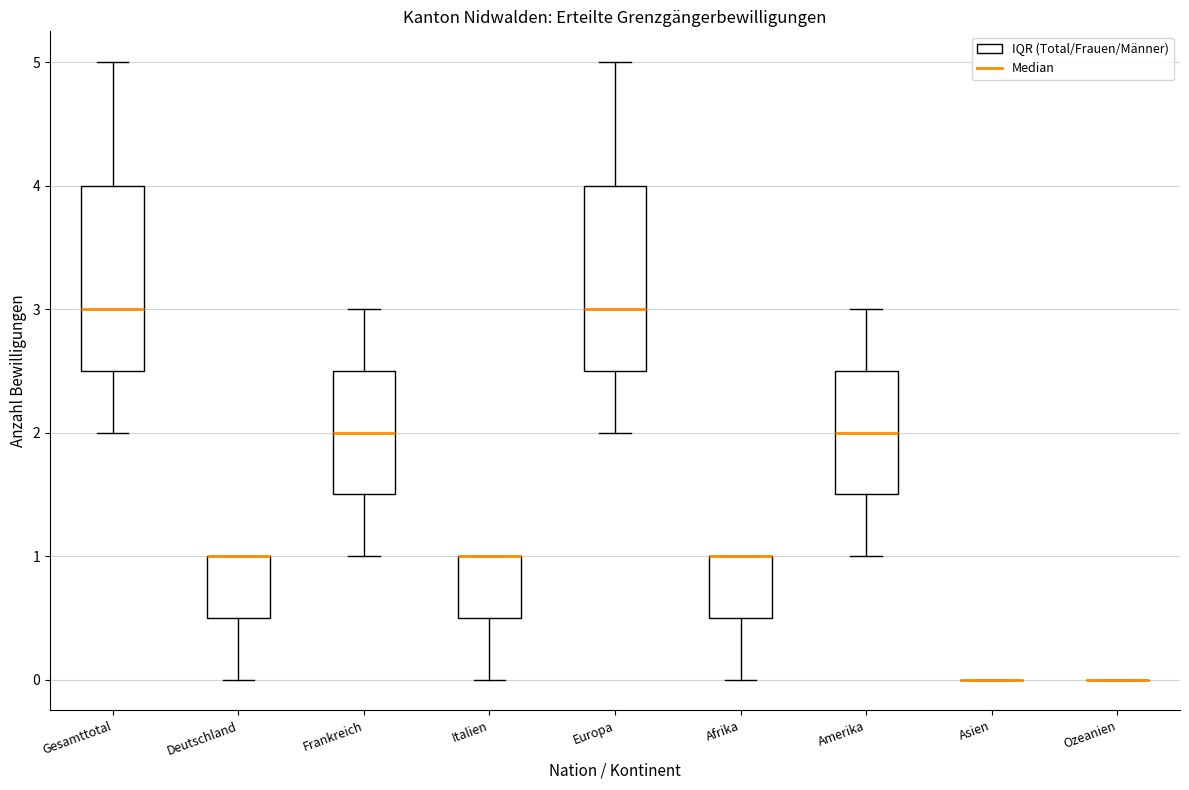

Where does the upper whisker of the box for Frankreich end on the y-axis? The values are not printed on the chart, so give them approximately, as read against the axis.

3.0